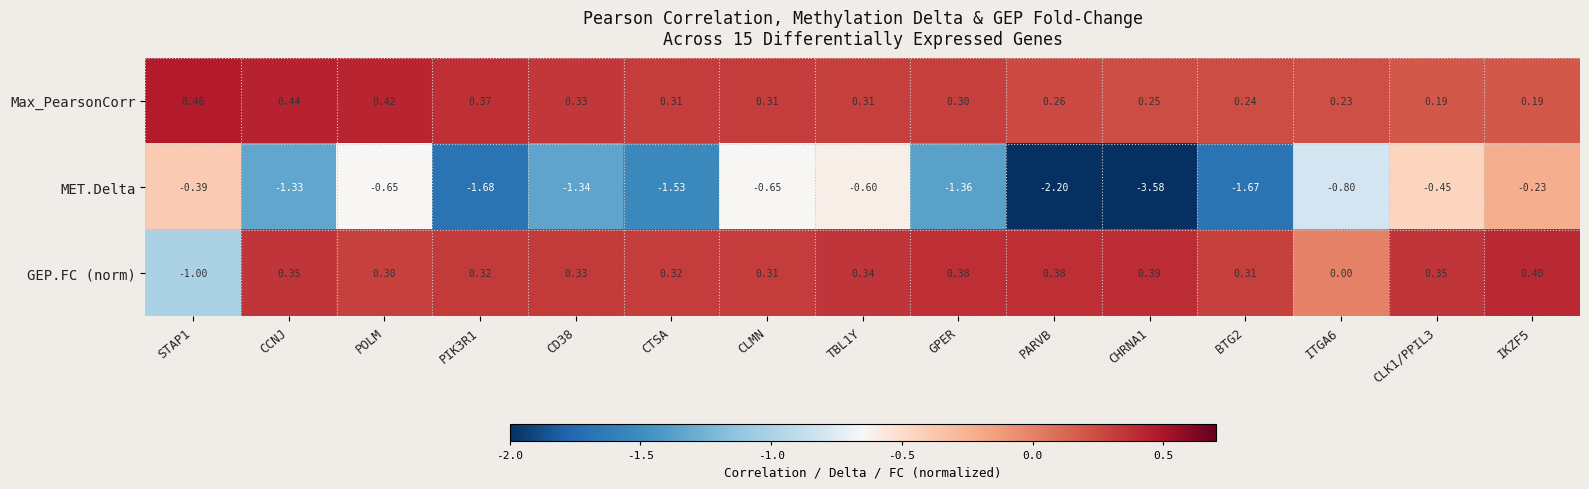

Rank the series at ITGA6 from lowest to highest value.

MET.Delta, GEP.FC (norm), Max_PearsonCorr